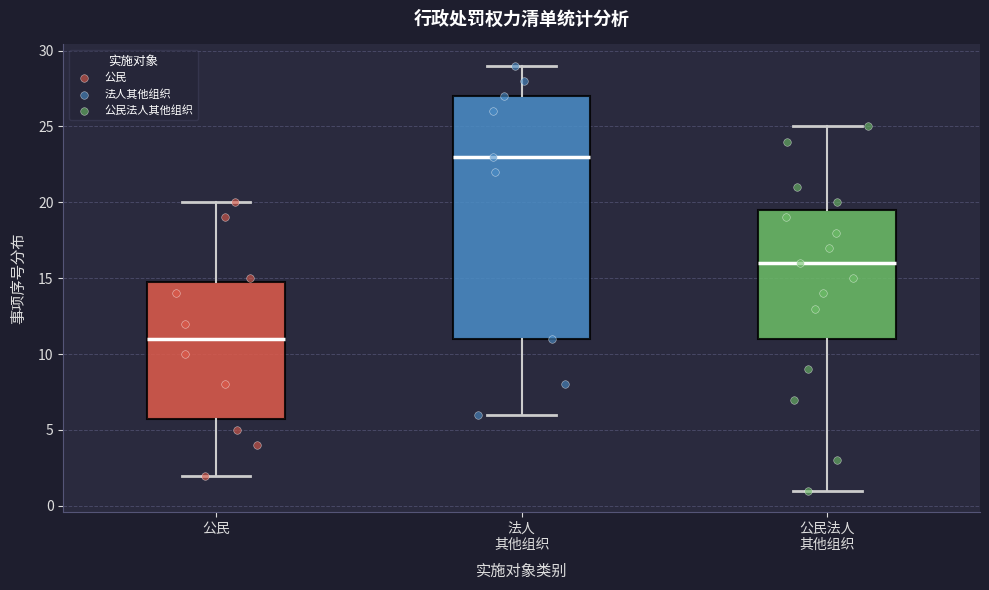

Reading left to right, read every box against the y-axis: the position of its median line, the range the box covers, and the ends of its whiskers. The values are not printed on the chart, so give them approximately, as read against the axis.

公民: median 11.0, box 6.0 to 15.0, whiskers 2.0 to 20.0
法人 其他组织: median 23.0, box 11.0 to 27.0, whiskers 6.0 to 29.0
公民法人 其他组织: median 16.0, box 11.0 to 19.5, whiskers 1.0 to 25.0